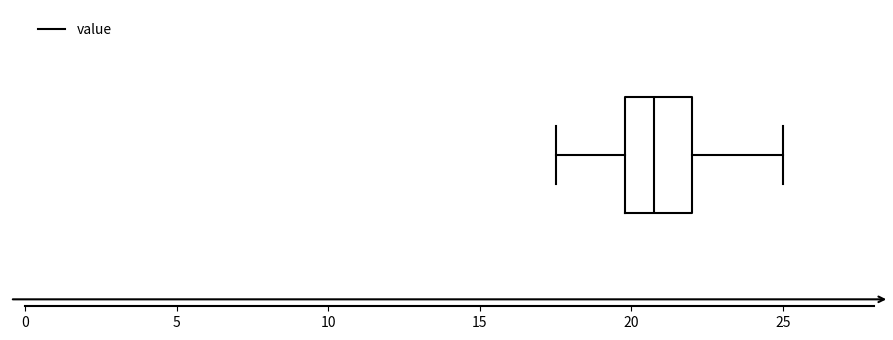

Where does the left whisker of the box end on the x-axis? The values are not printed on the chart, so give them approximately, as read against the axis.

17.5